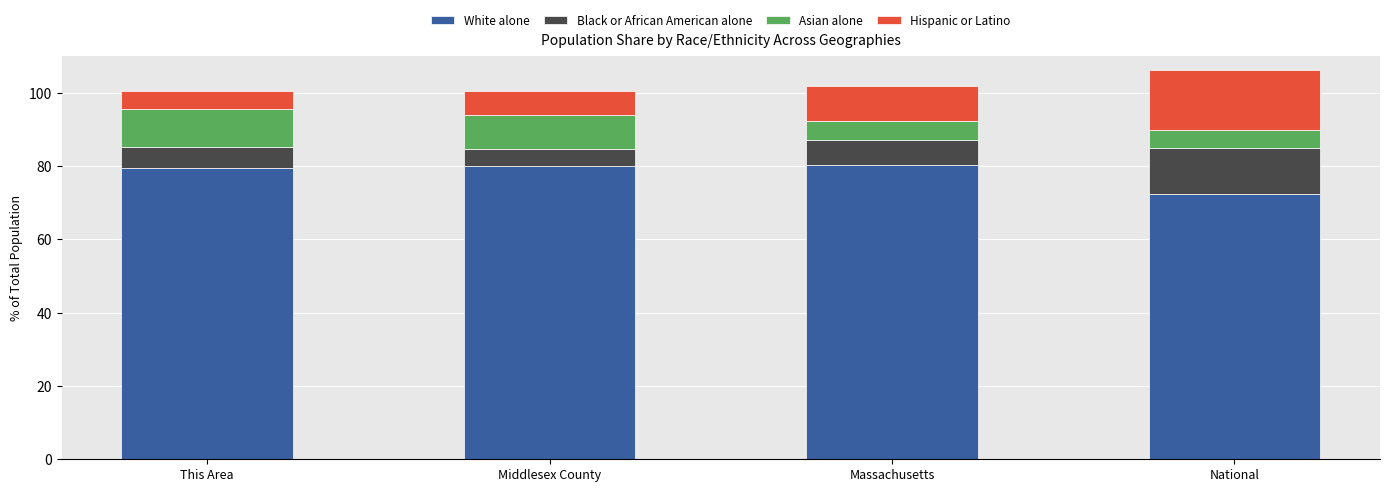

What is the sum of the White alone values at This Area and Middlesex County?

159.5